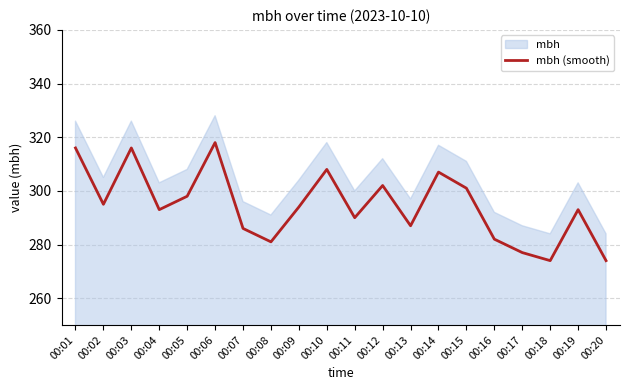

Rank the categories by value from lowest to highest.

00:18, 00:20, 00:17, 00:08, 00:16, 00:07, 00:13, 00:11, 00:04, 00:19, 00:09, 00:02, 00:05, 00:15, 00:12, 00:14, 00:10, 00:01, 00:03, 00:06